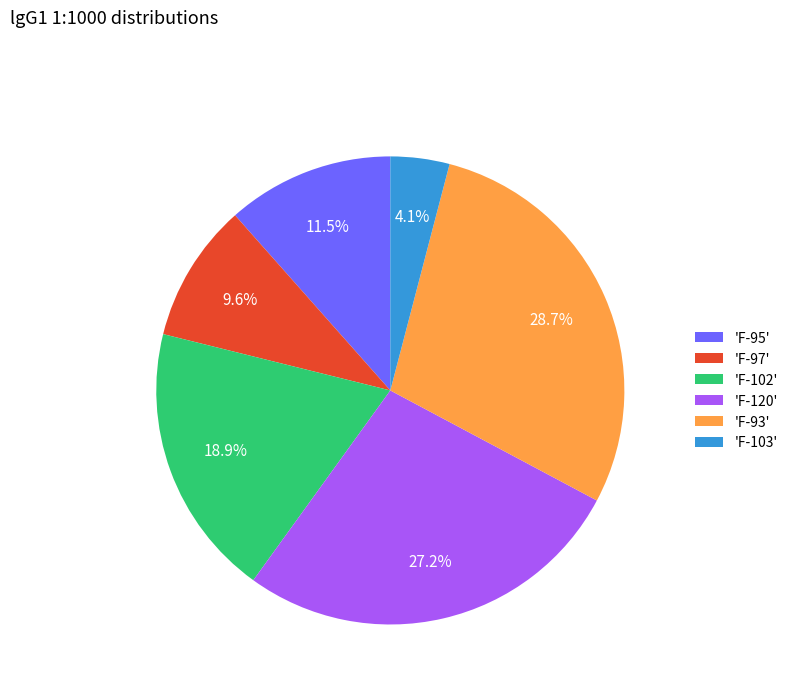

Which category has the smallest portion of the pie?

'F-103'